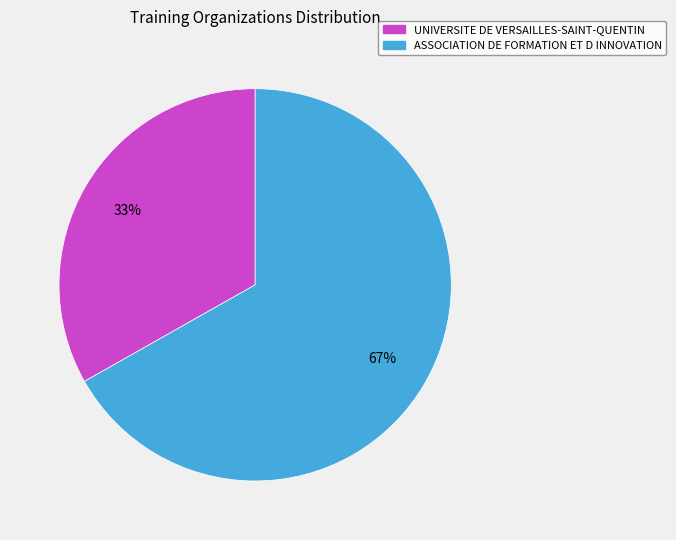

True or false: UNIVERSITE DE VERSAILLES-SAINT-QUENTIN accounts for 33% of the total.

True